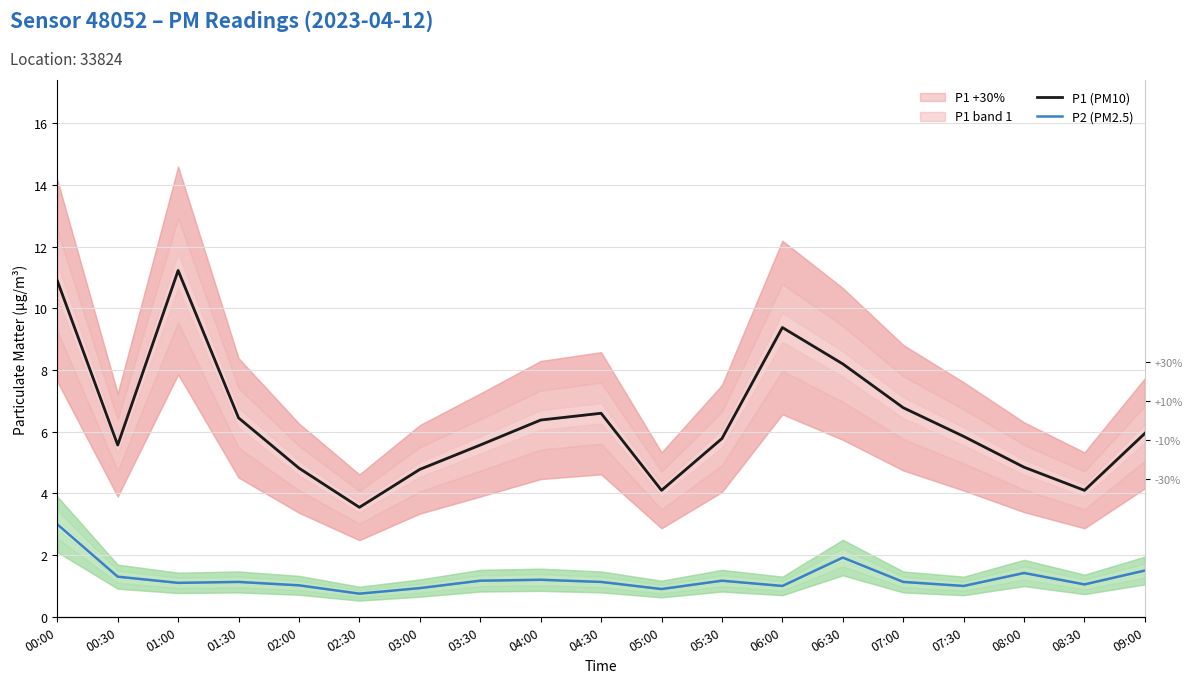

At which category does the chart reach its minimum across all series?

02:30